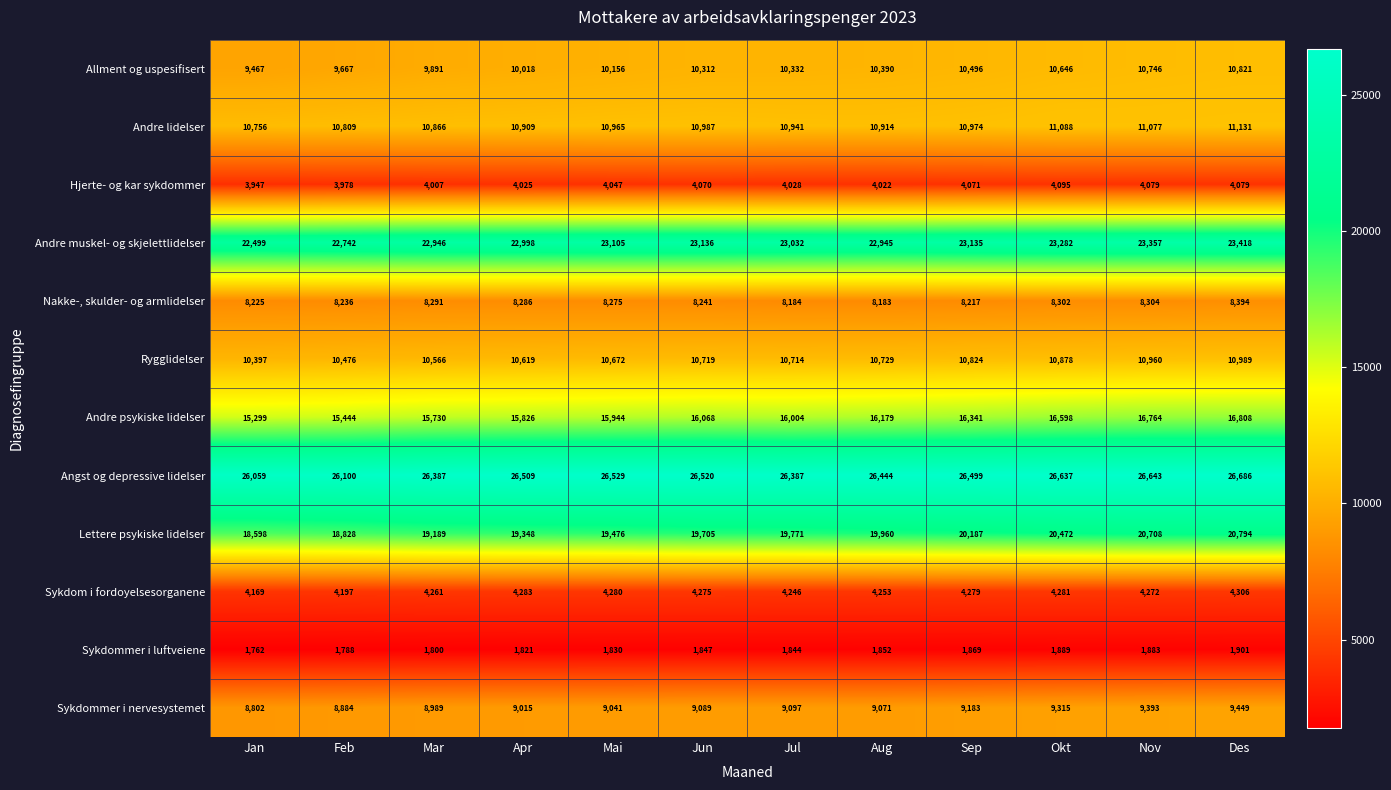

What is the maximum value shown in the chart?

26686